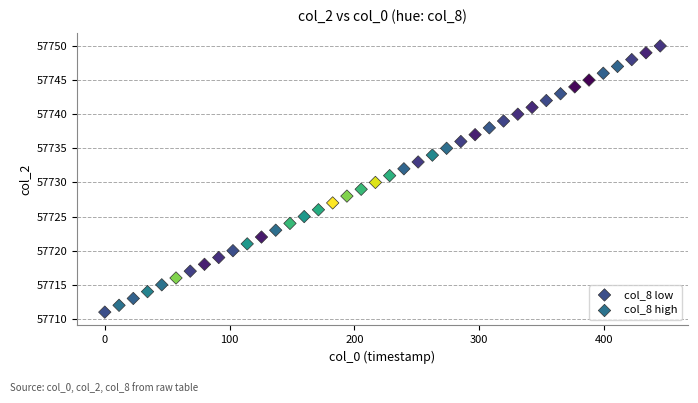

Which series contains the lowest Y value?

col_8 low